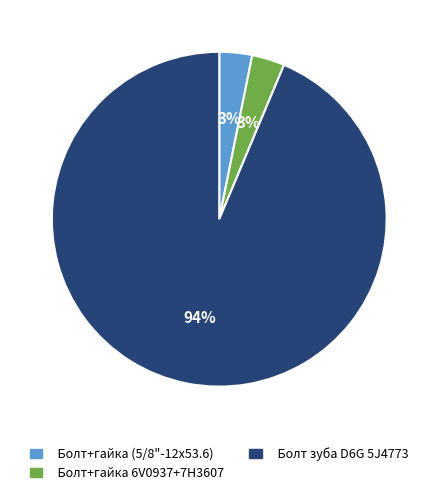

How many segments does this pie chart have?

3